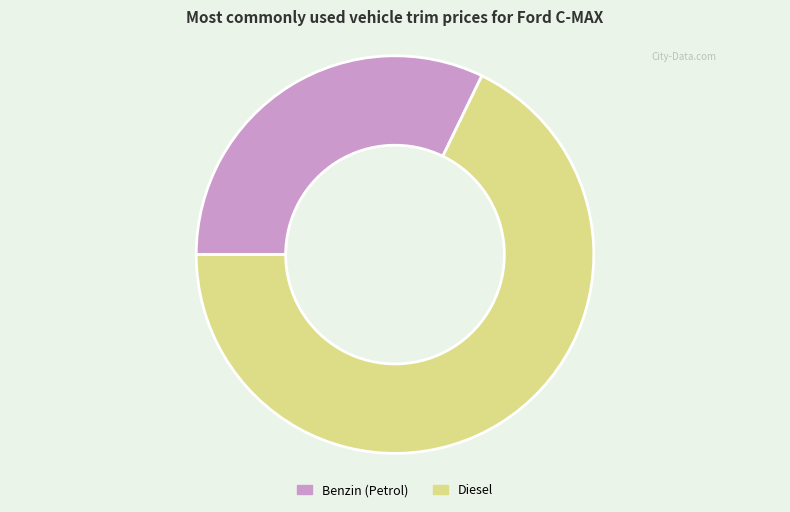

How many segments does this pie chart have?

2